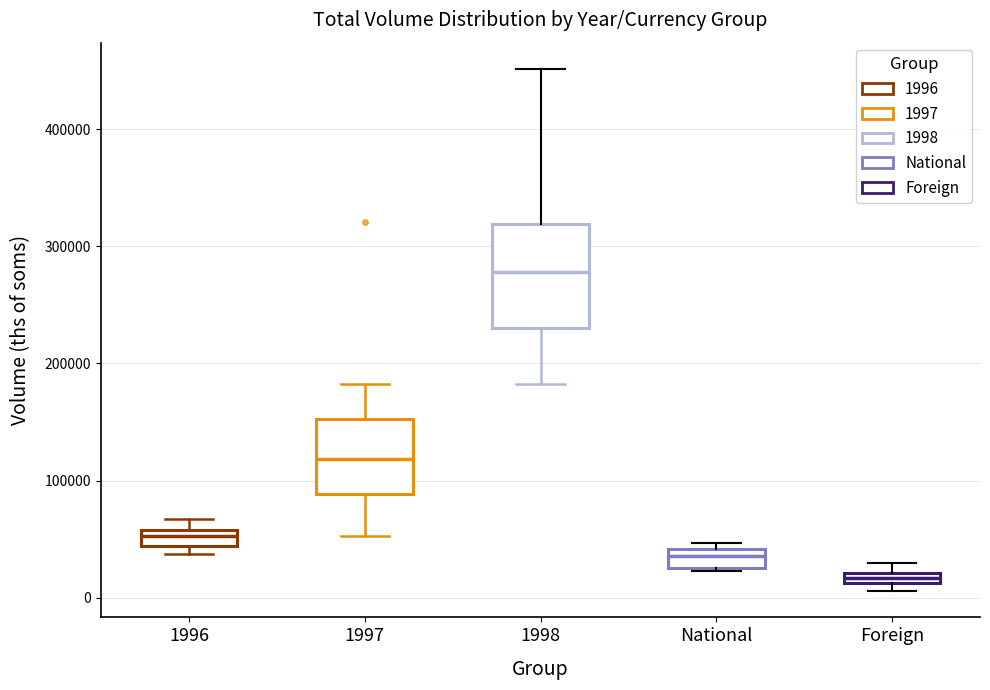

Which box is the tallest, from its lower edge to its upper edge?

1998